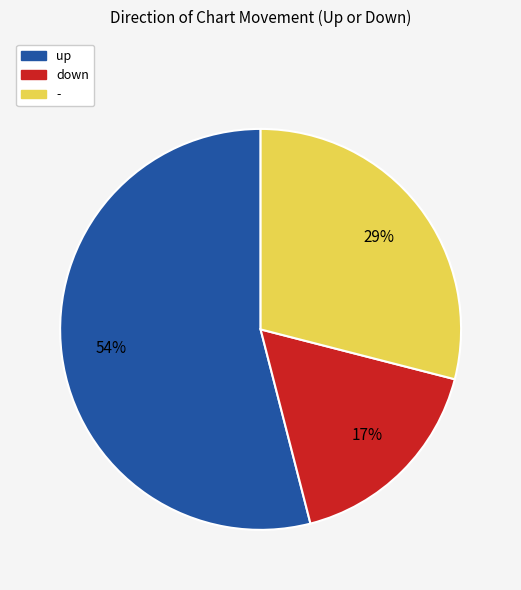

Approximately how many times larger is the value at - compared to down?

1.7